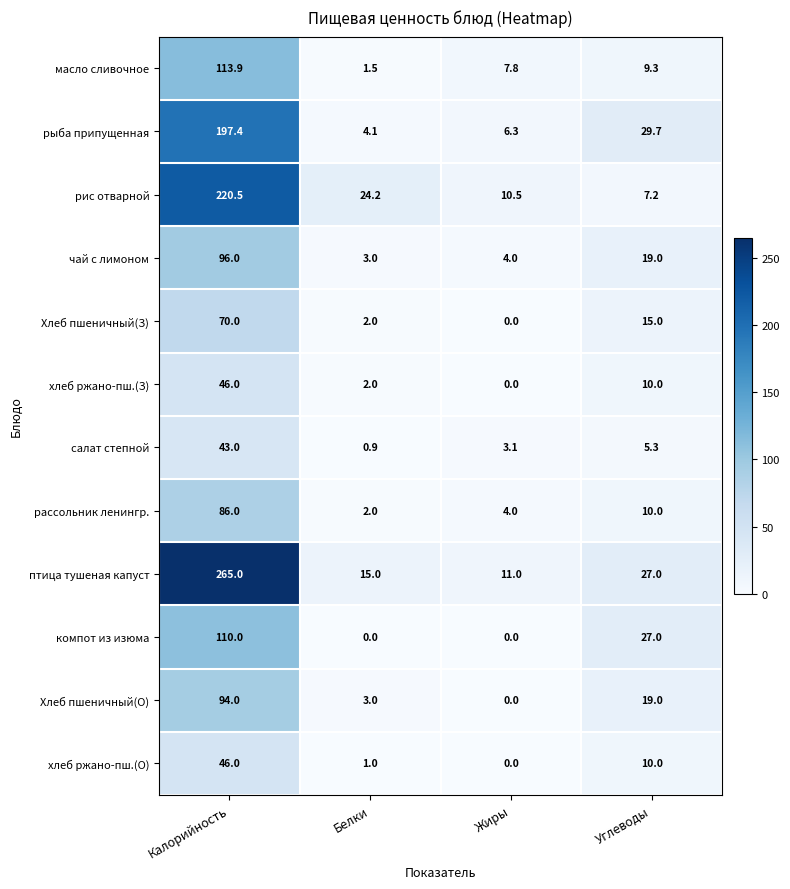

What is the difference between the maximum and minimum values in the птица тушеная капуст series?

254.0